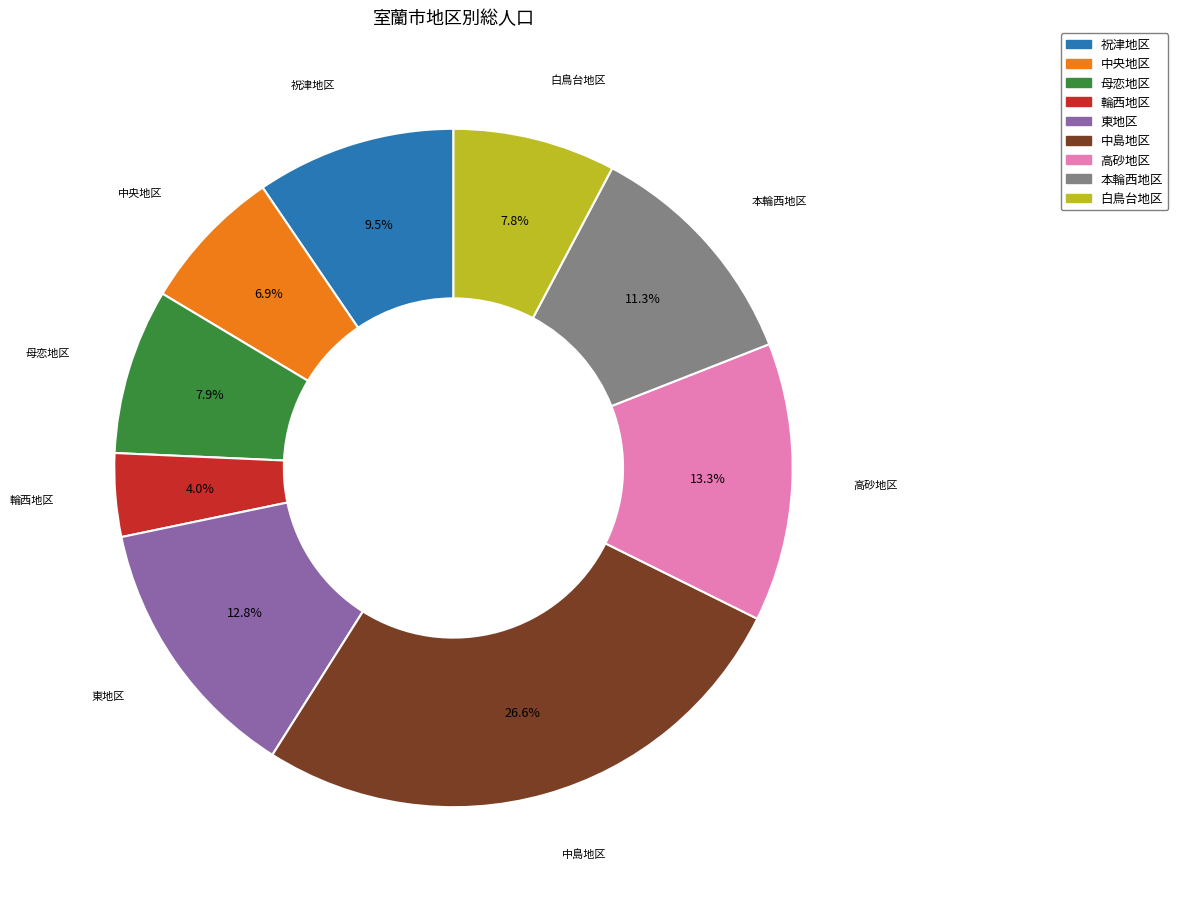

What is the largest slice in the pie chart?

中島地区